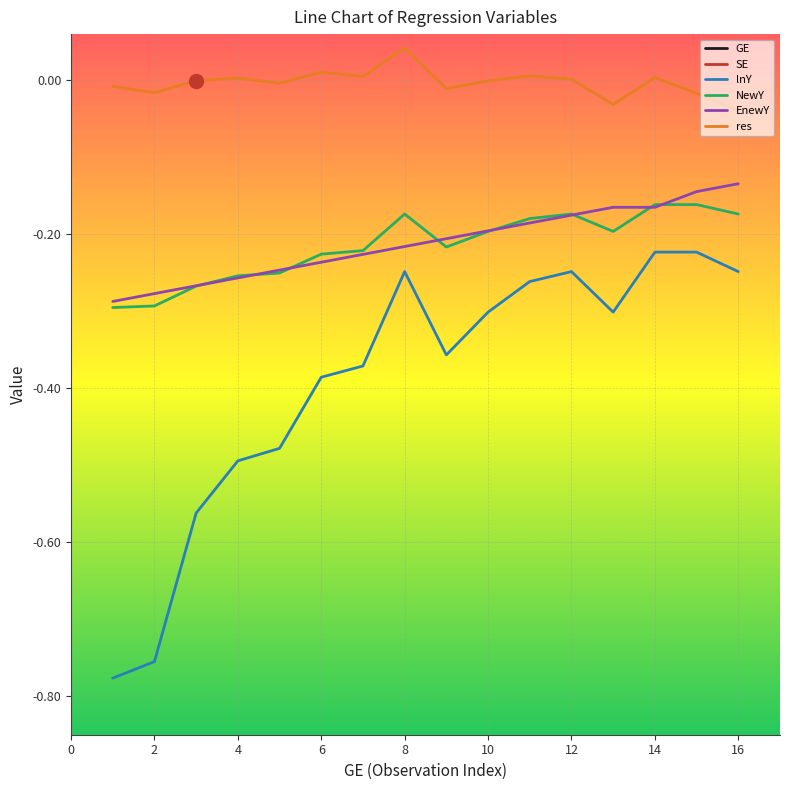

The NewY series shows -0.3 at 2. True or false?

True